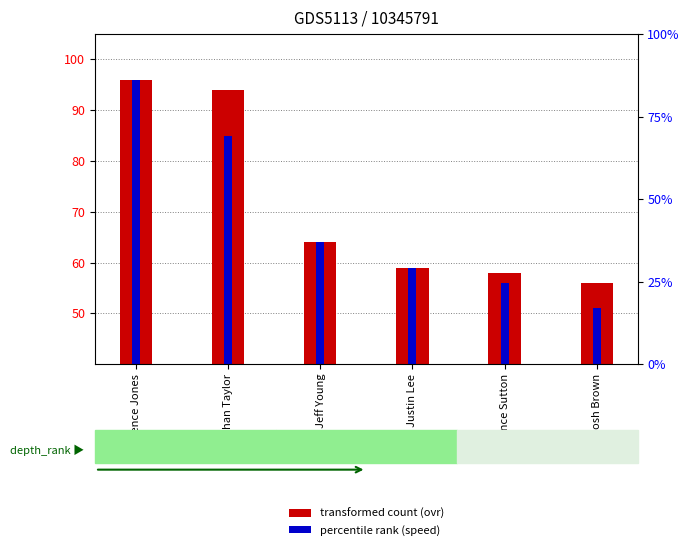

What is the difference between the ovr (transformed count) values at Josh Brown and Justin Lee?

3